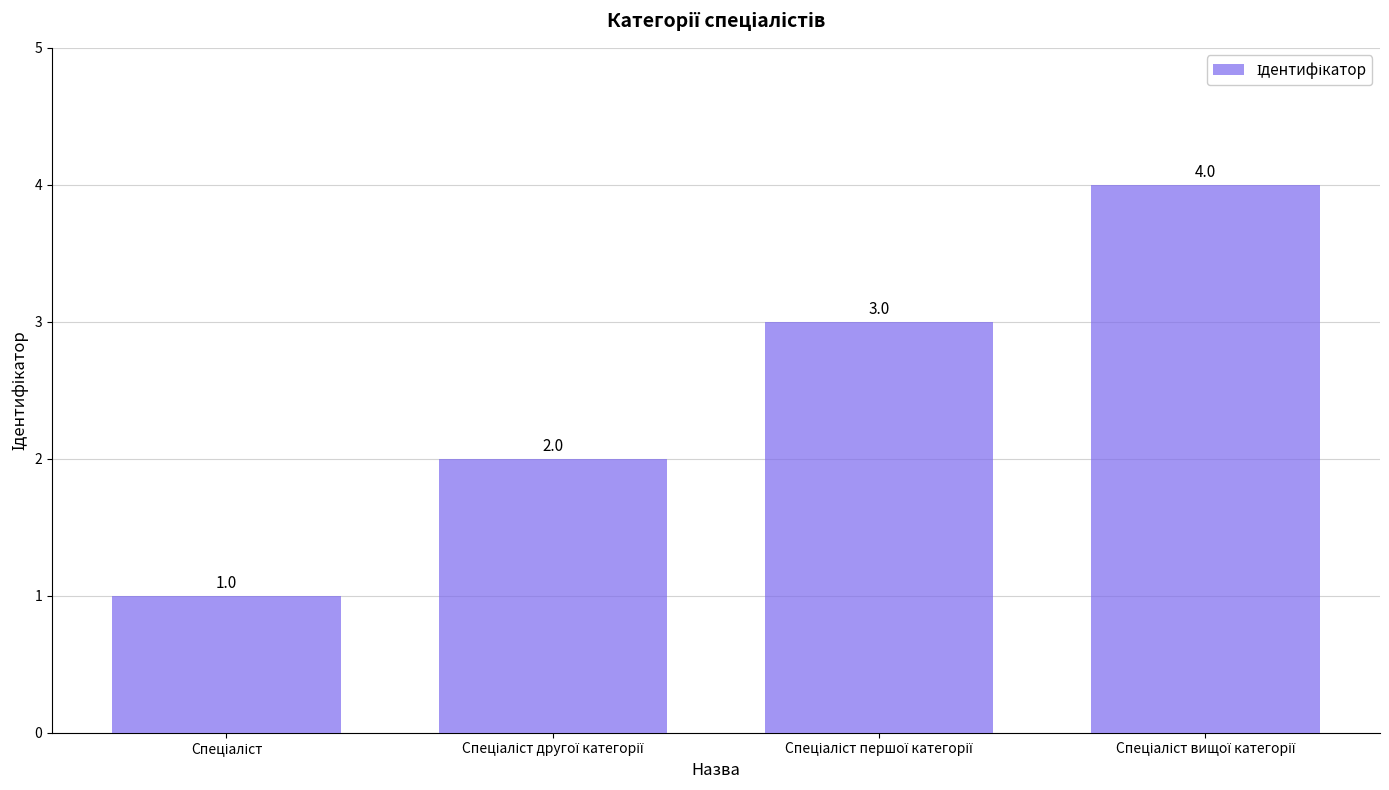

What is the value of the 2nd bar from the left?

2